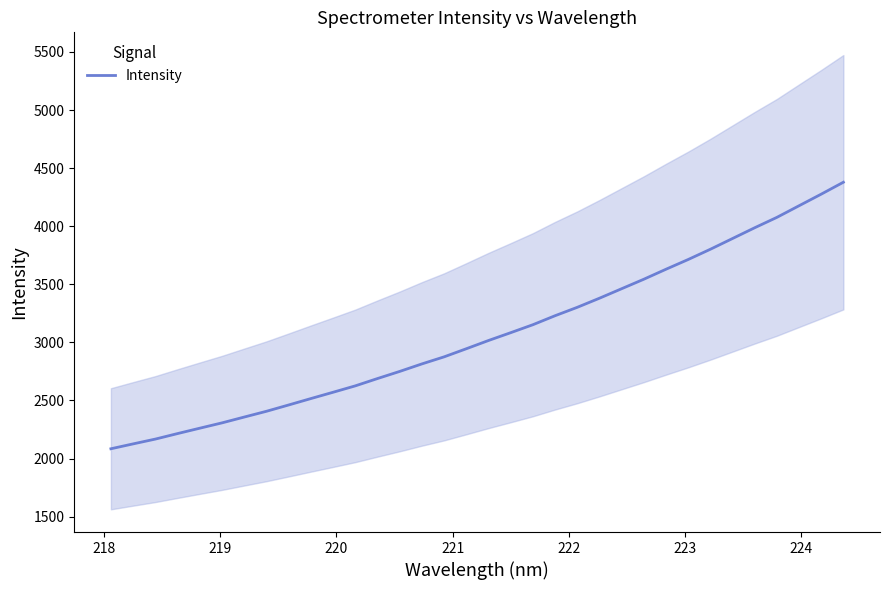

What is the minimum value shown in the chart?

2084.4